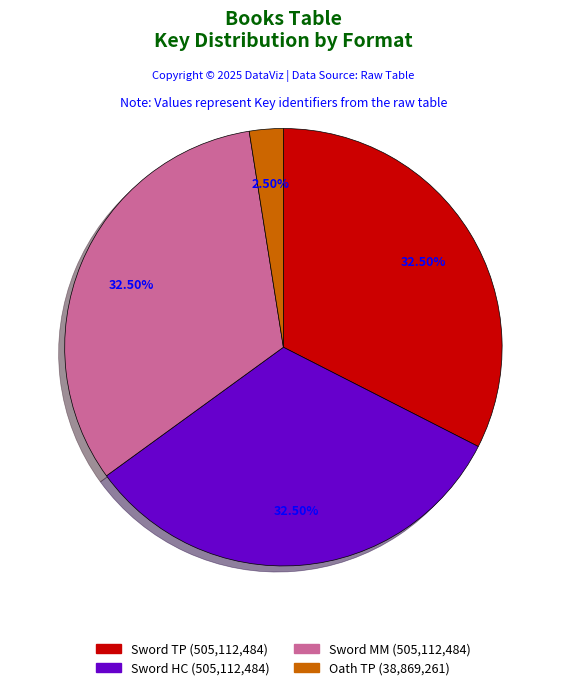

Does any single category account for the majority?

No